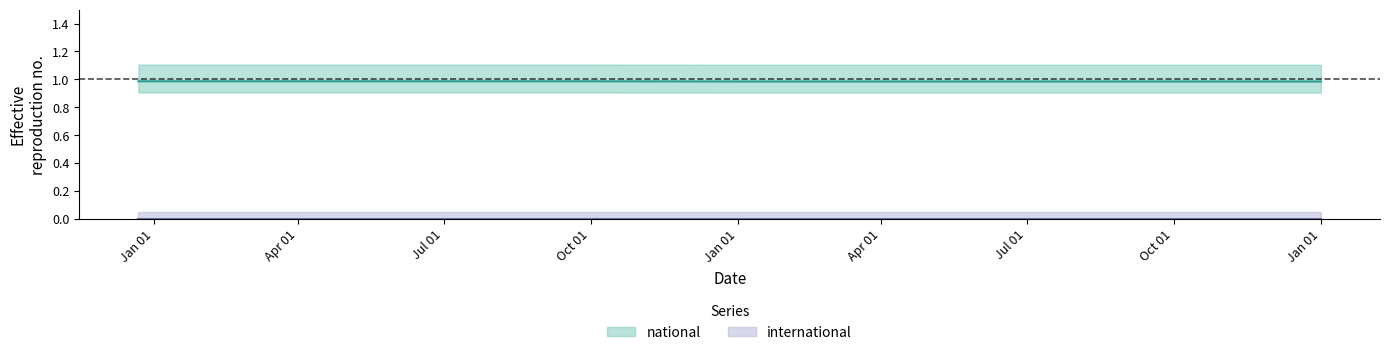

True or false: there are more than 2 points higher than both neighbors.

False